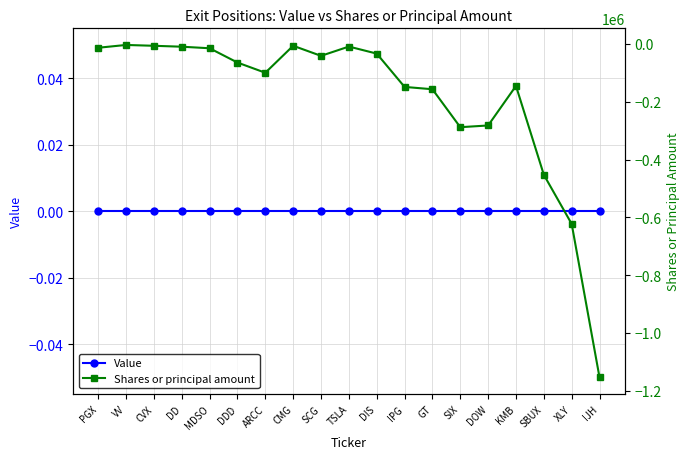

Reading right to left, transcribe all the data shown in this chart.

Value: IJH=0	XLY=0	SBUX=0	KMB=0	DOW=0	SIX=0	GT=0	IPG=0	DIS=0	TSLA=0	SCG=0	CMG=0	ARCC=0	DDD=0	MDSO=0	DD=0	CVX=0	VV=0	PGX=0
Shares or principal amount: IJH=-1153615	XLY=-622661	SBUX=-452673	KMB=-145321	DOW=-282096	SIX=-288077	GT=-156804	IPG=-148744	DIS=-33498	TSLA=-9184	SCG=-41295	CMG=-6390	ARCC=-99772	DDD=-64452	MDSO=-15018	DD=-9666	CVX=-6475	VV=-3601	PGX=-13279